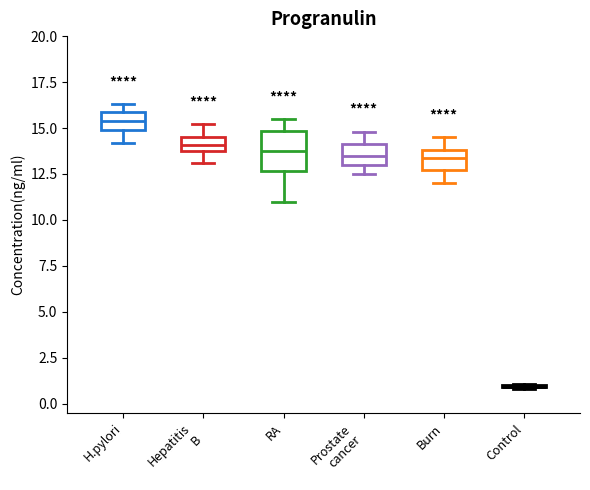

Where is the lower edge of the box for Hepatitis B on the y-axis? The values are not printed on the chart, so give them approximately, as read against the axis.

13.5